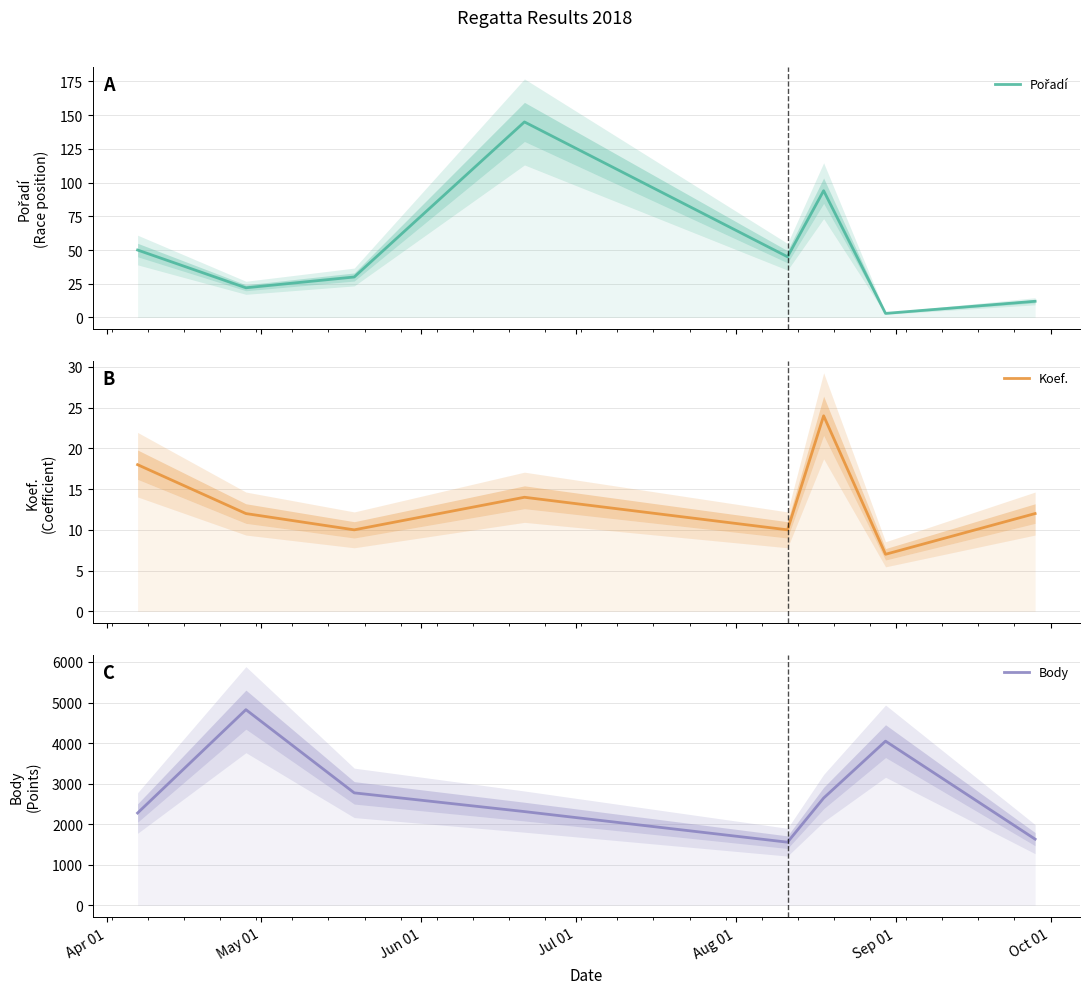

What is the difference between the maximum and second lowest values in the Pořadí series?

133